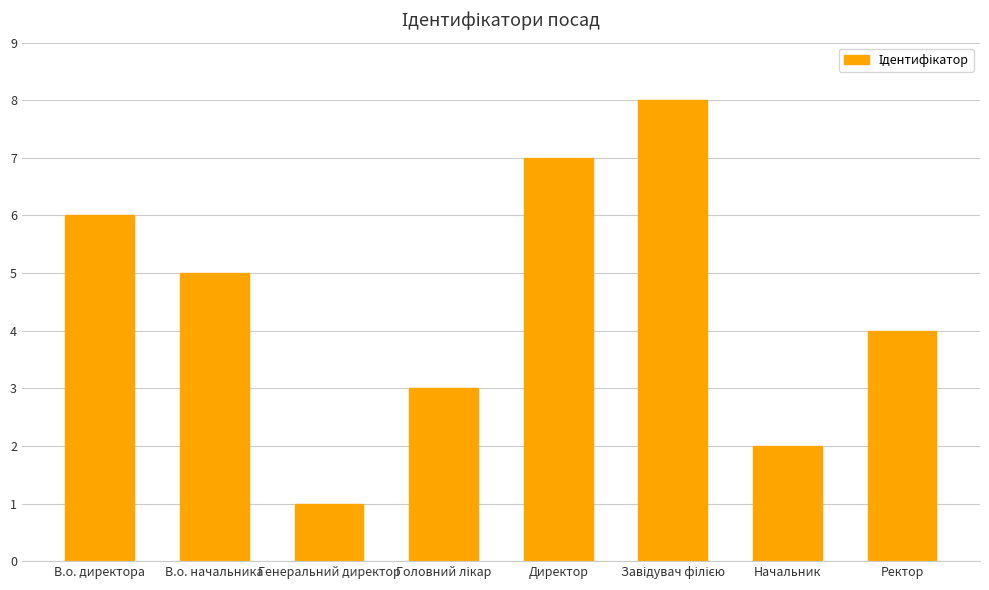

How many bars are there in total?

8